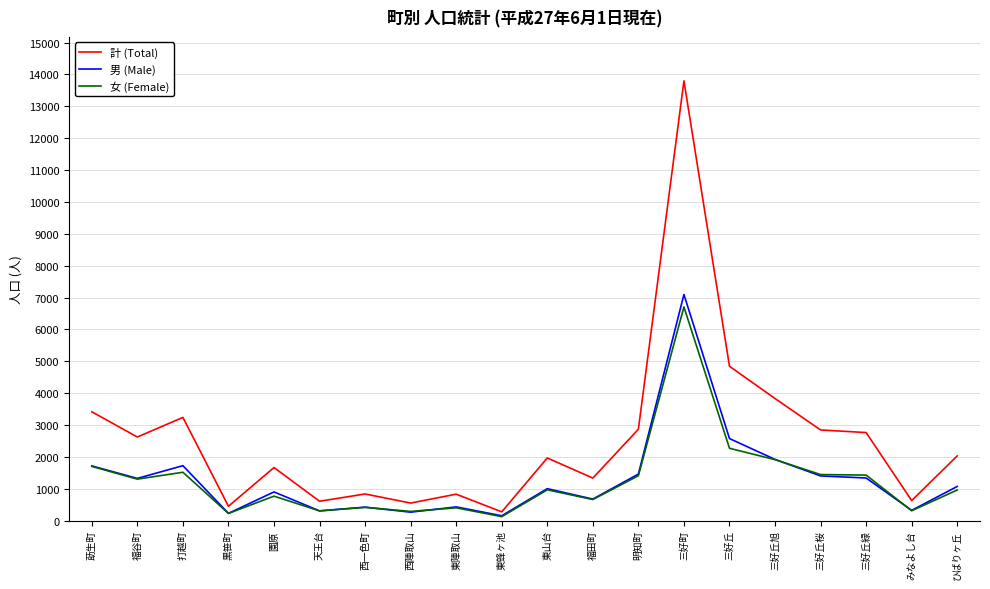

What is the greatest value displayed?

13799